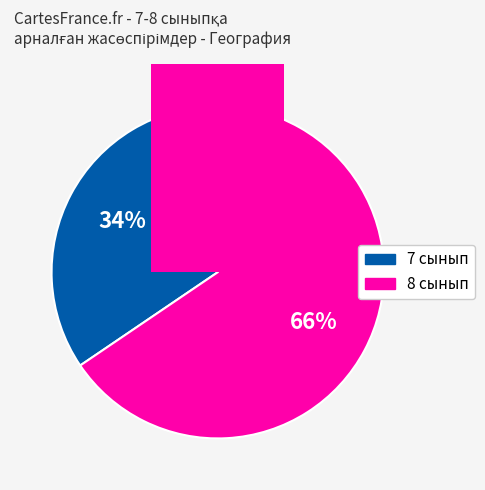

Which category has the biggest portion of the pie?

8 сынып